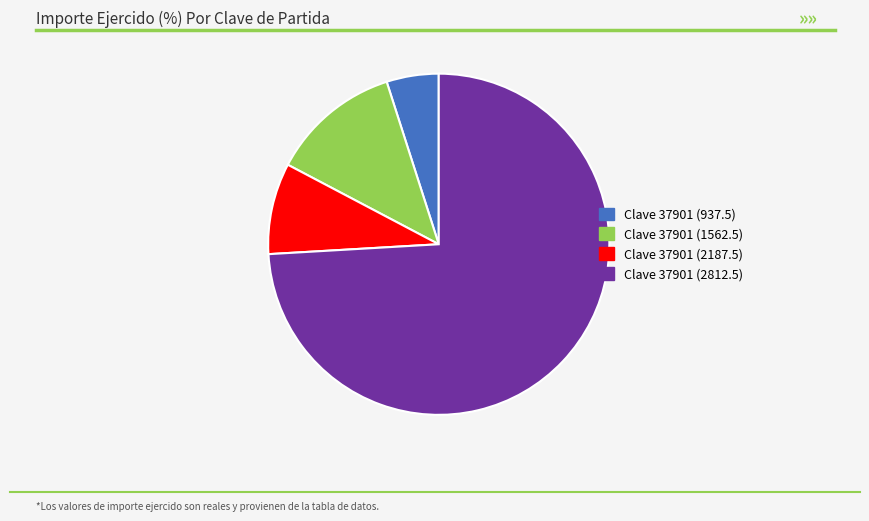

Is it true that Clave 37901 (937.5) is 15% of the pie?

False